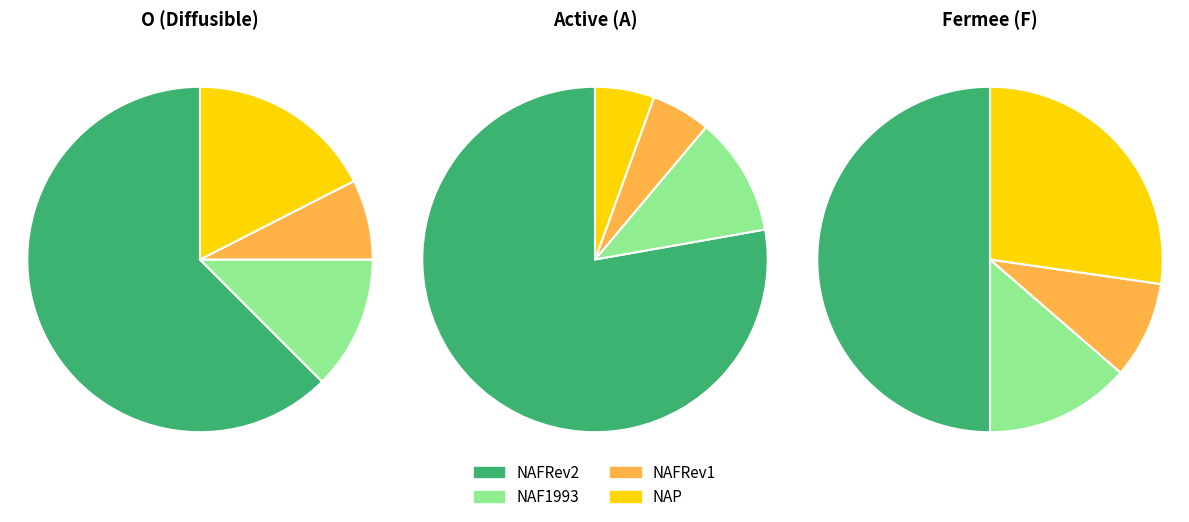

Does O represent more than half of the total?

Yes